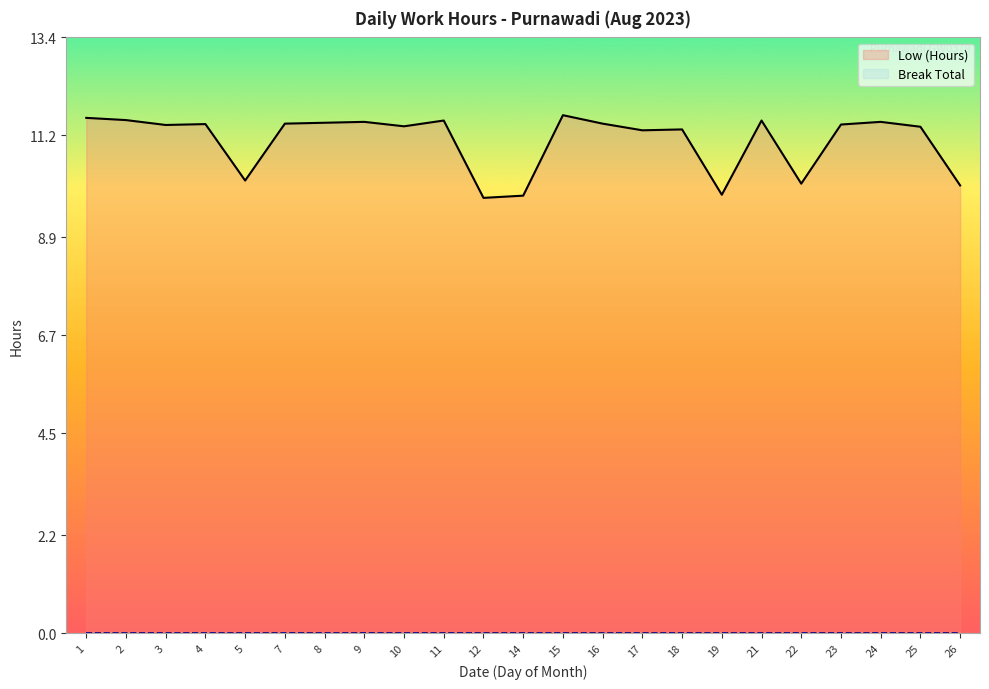

Does the chart display data point markers on the line(s)?

No